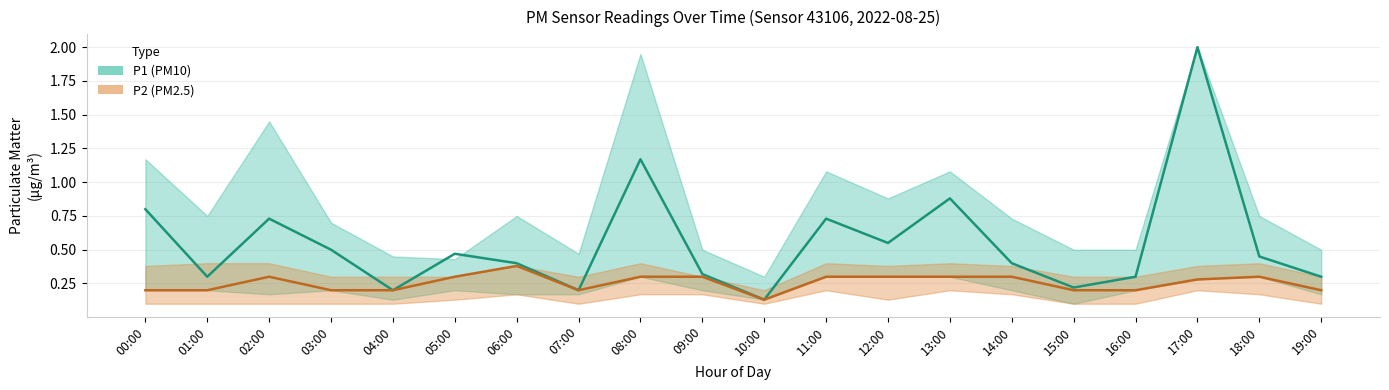

What is the label of the 18th point from the left?

17:00